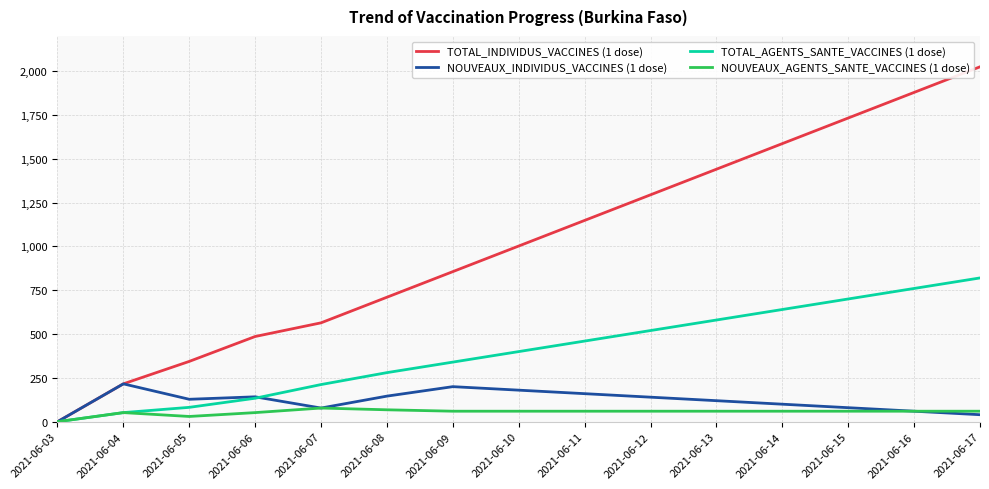

The value of TOTAL_AGENTS_SANTE_VACCINES (1 dose) at 2021-06-16 is 760. True or false?

True